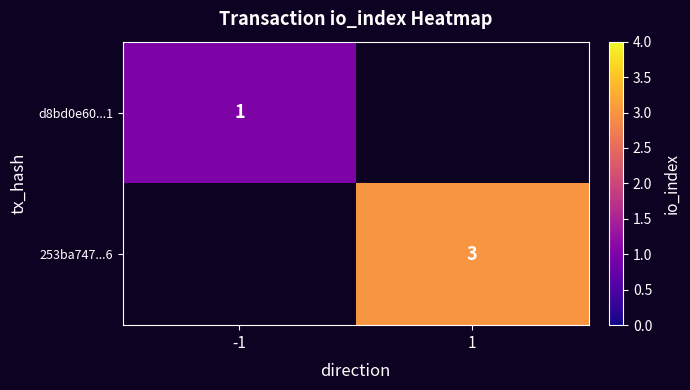

The value of 253ba747...6 at 1 is 3. True or false?

True